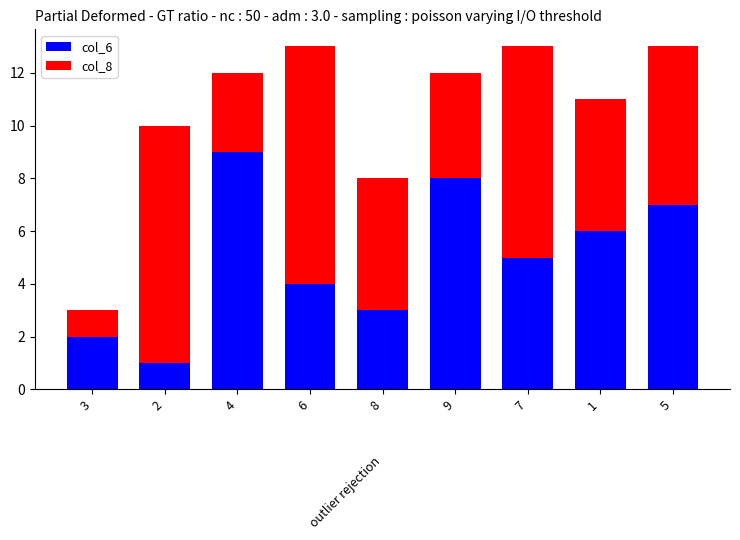

The value of col_6 at 1 is 9. True or false?

False